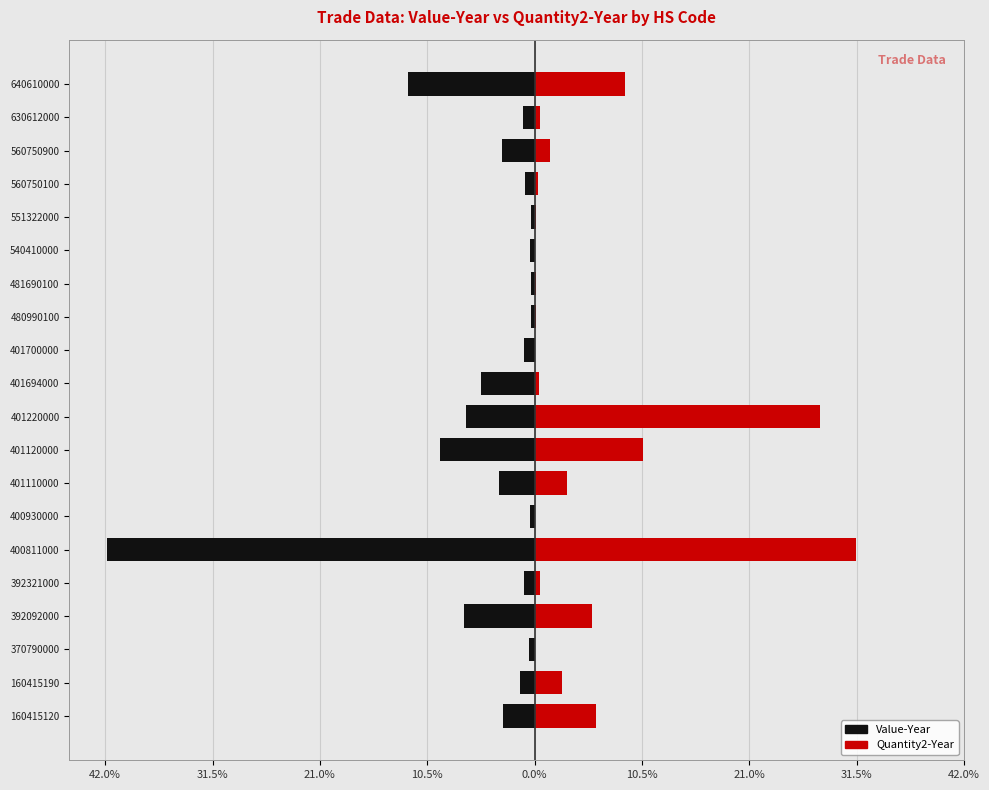

Are the bars horizontal?

Yes